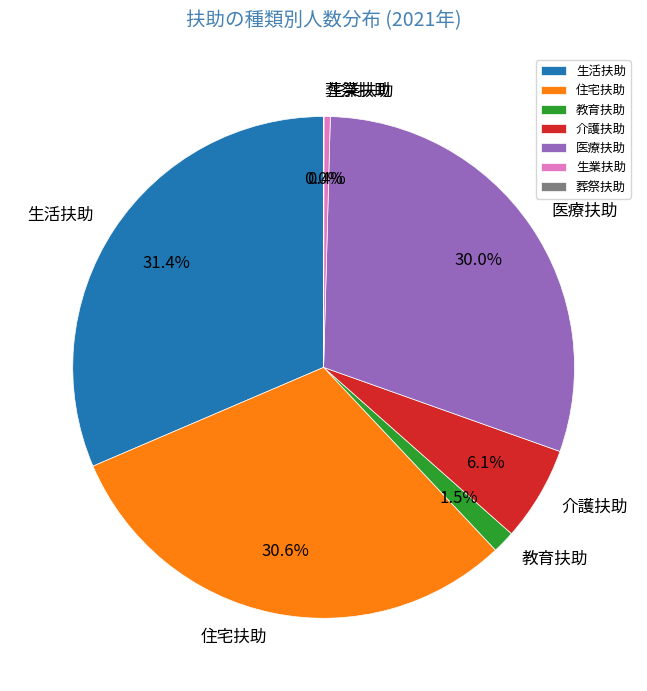

What percentage do 介護扶助 and 住宅扶助 together represent?

36.7%